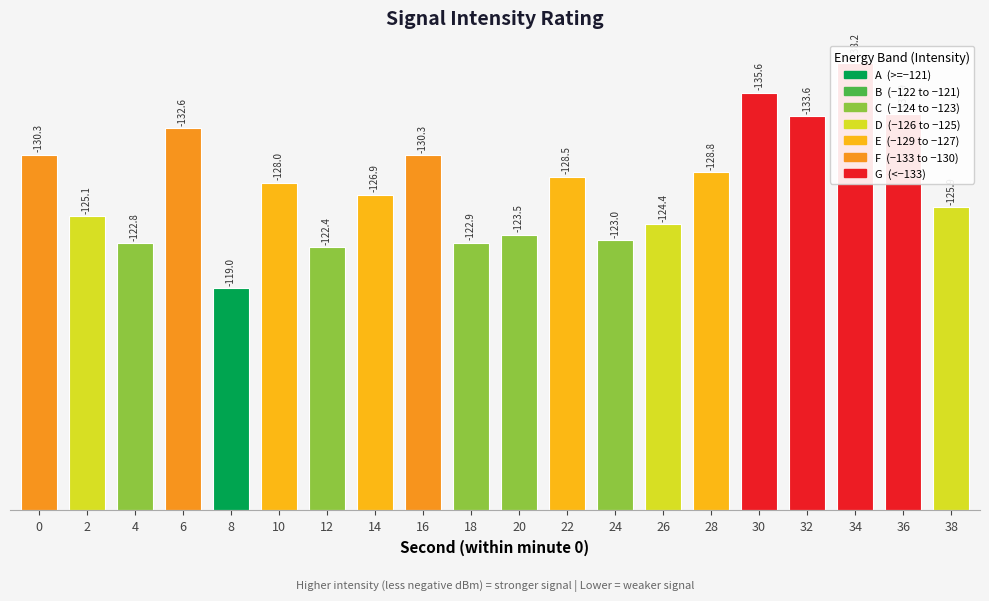

Read the value at 0.

30.3